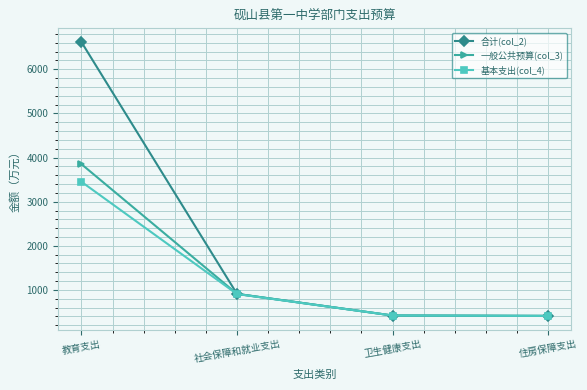

What is the label of the 1st point from the left?

教育支出